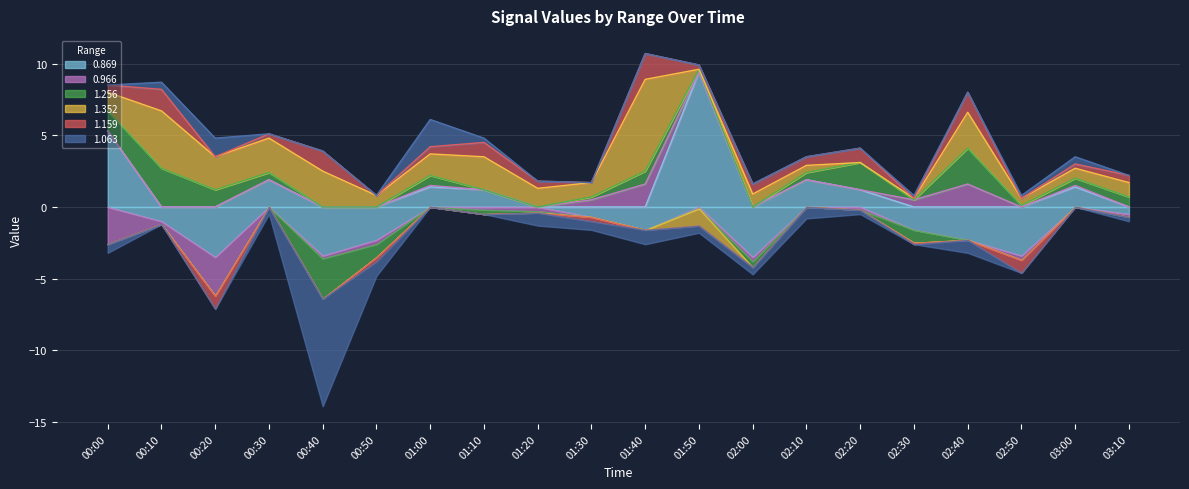

Between 00:50 and 02:40, which series saw the biggest shift?

1.256